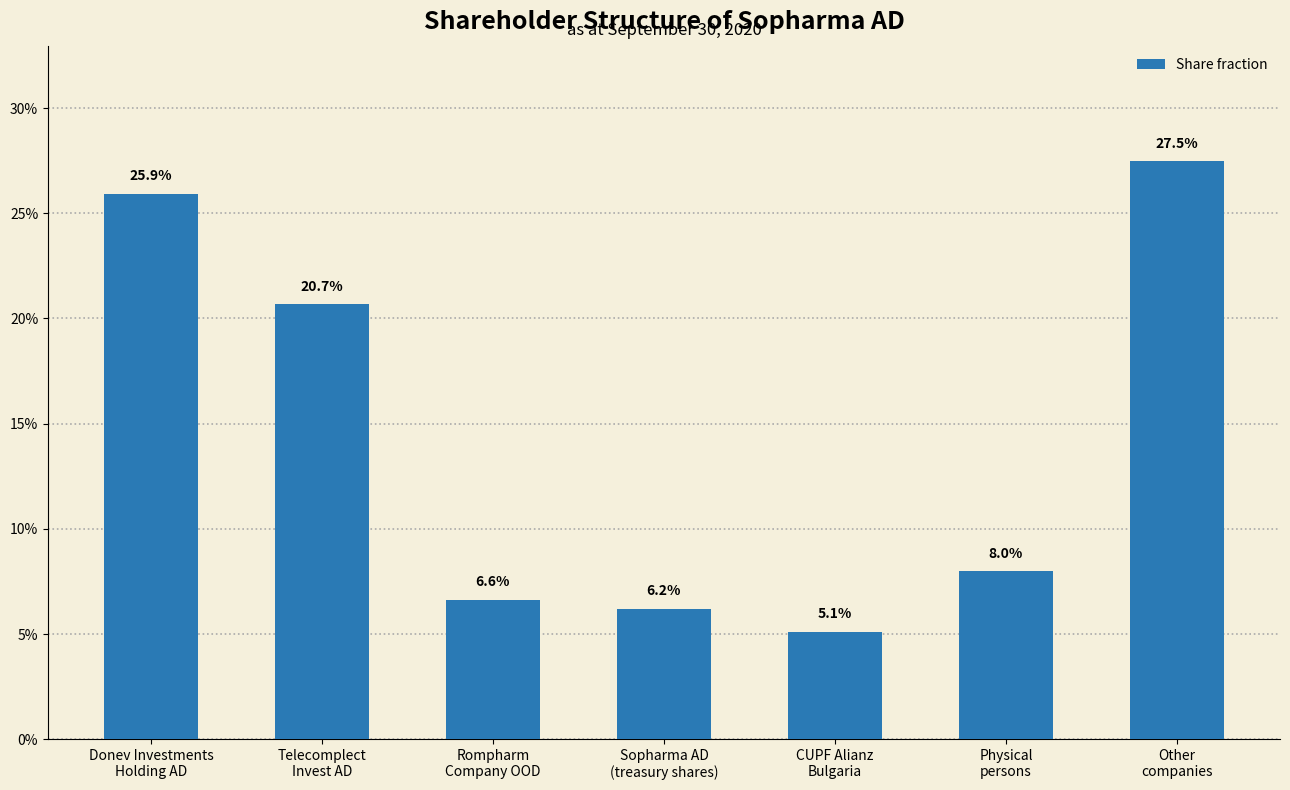

How many bars are there in total?

7